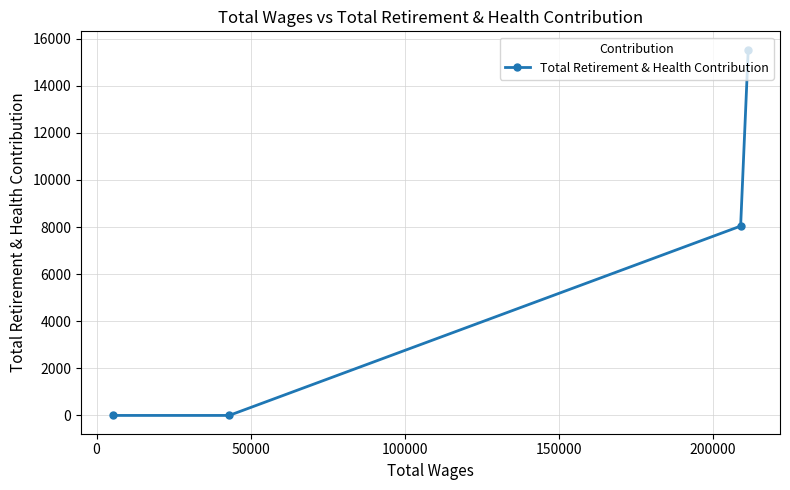

Count the number of data series in this chart.

1